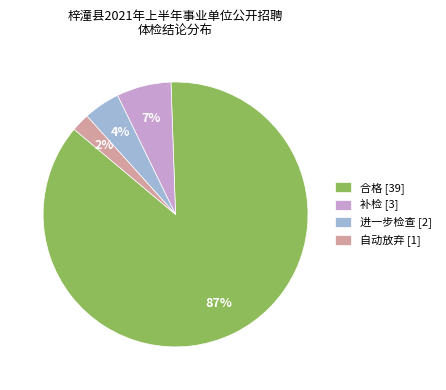

Is there any slice that represents more than half of the pie?

Yes